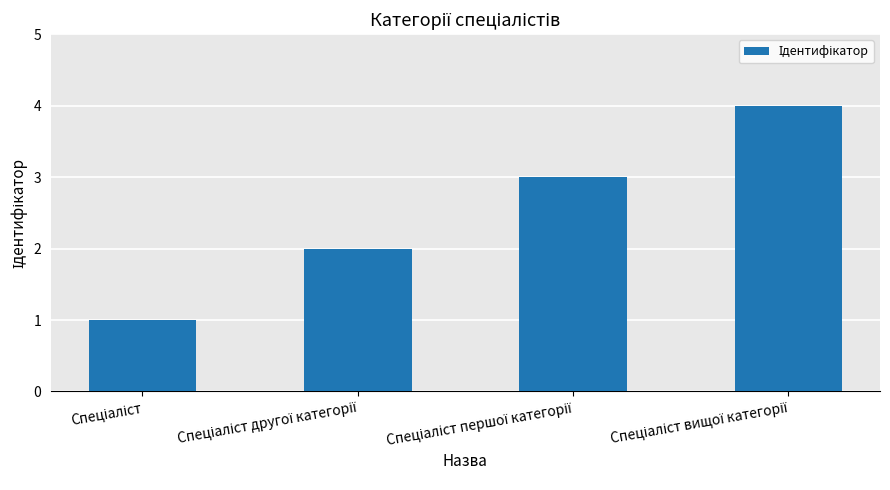

What is the greatest value displayed?

4